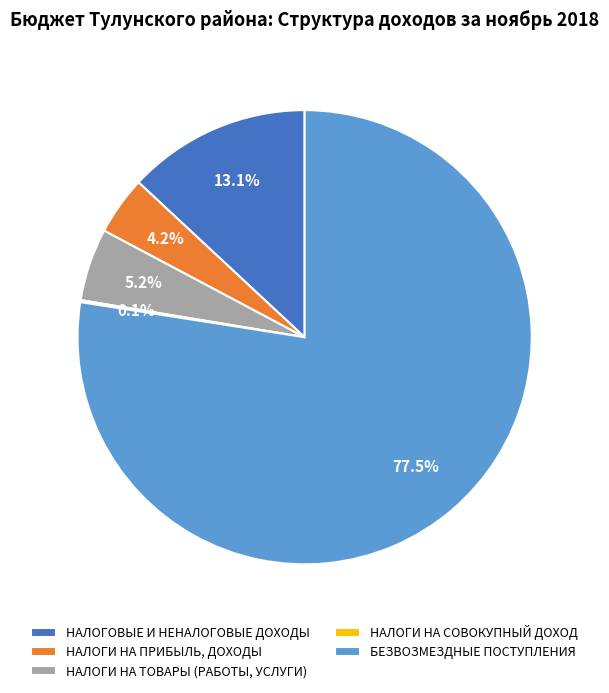

Does any single category account for the majority?

Yes